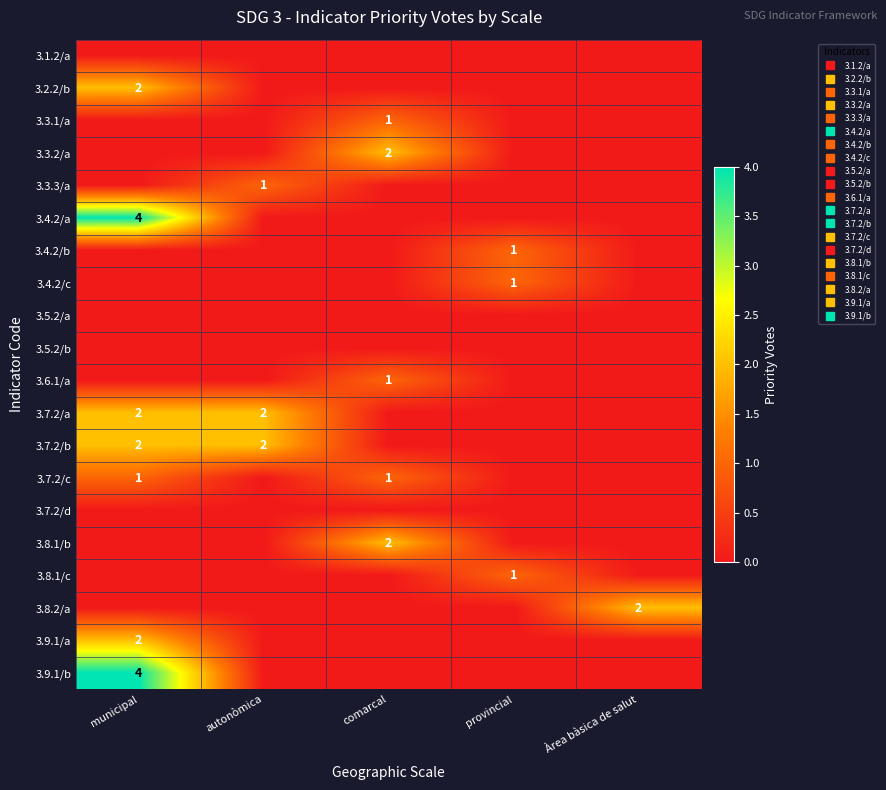

The value of 3.6.1/a at Àrea bàsica de salut is 0. True or false?

True